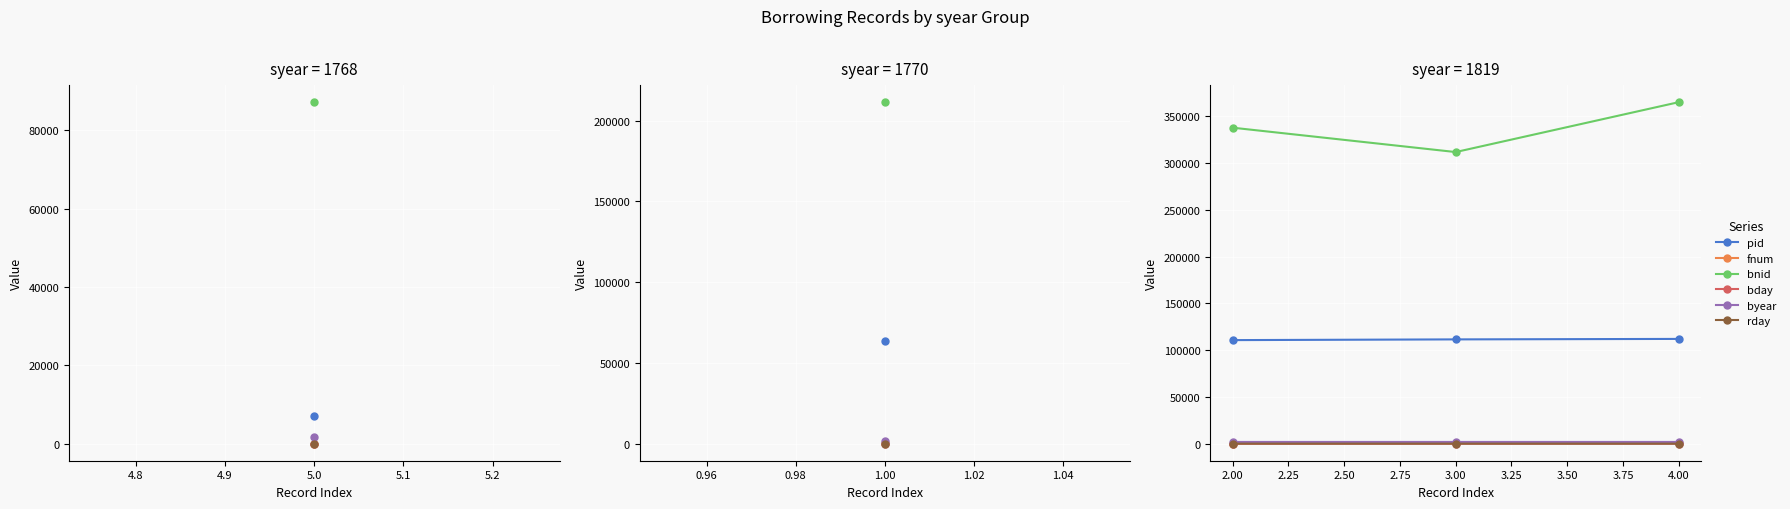

What are all the series names shown in the legend?

pid, fnum, bnid, bday, byear, rday